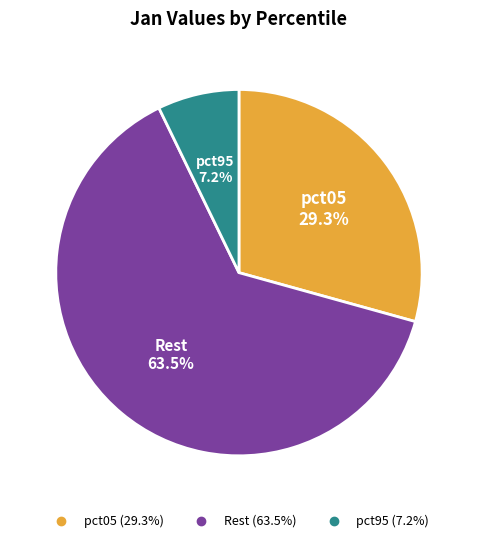

Count the number of slices in the pie.

3